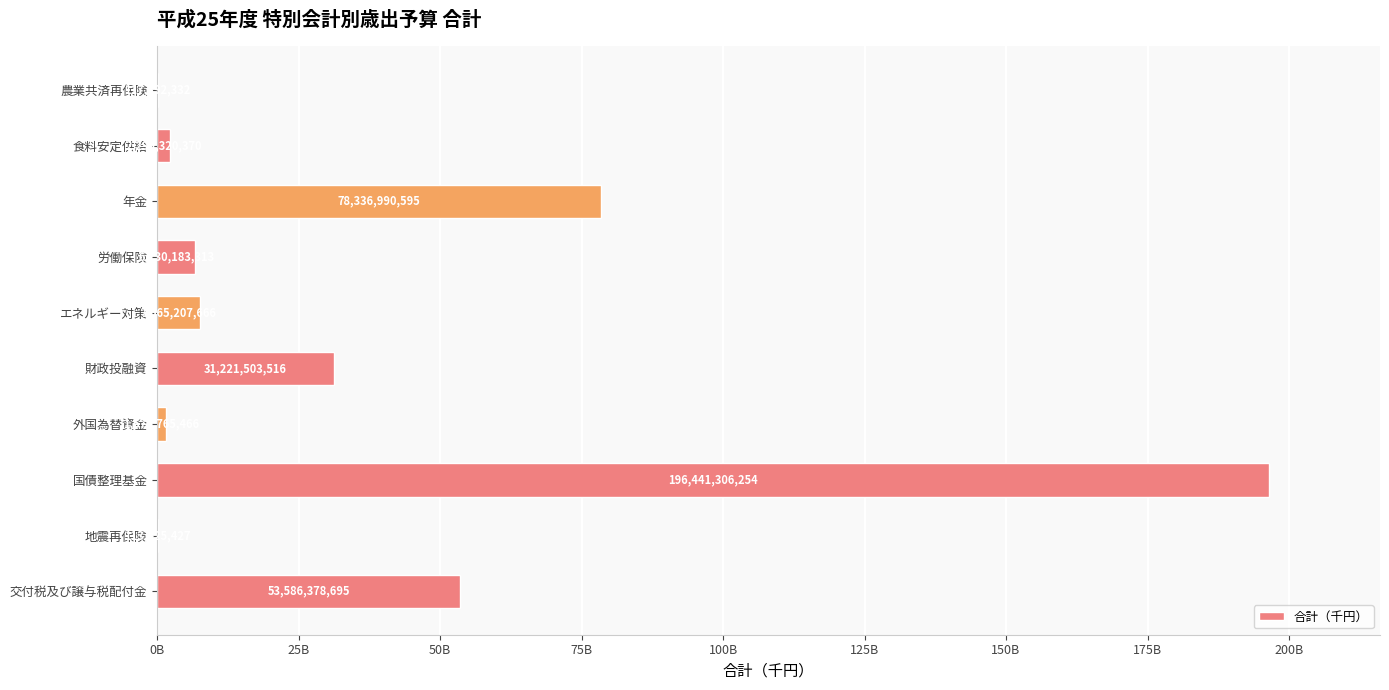

Are the bars horizontal?

Yes